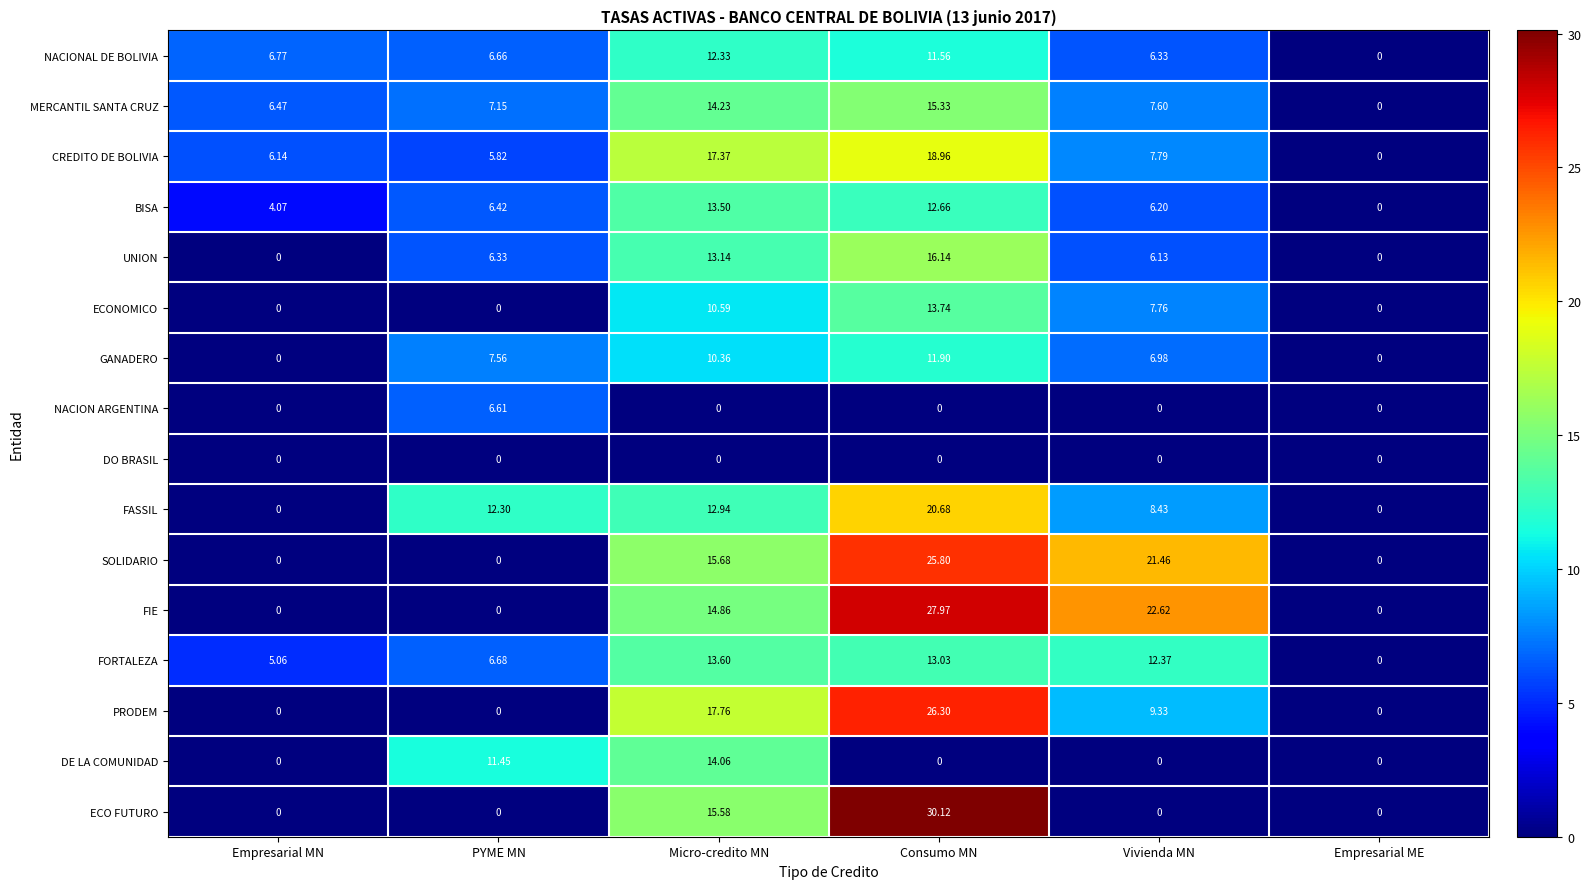

Where does the MERCANTIL SANTA CRUZ series first go above 7?

PYME MN